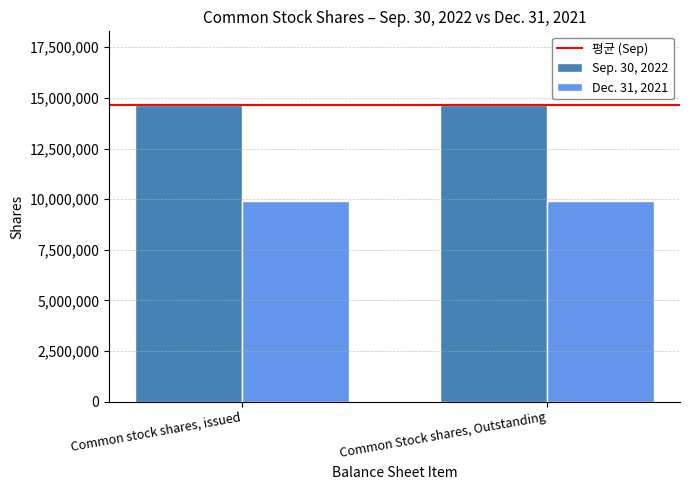

What is the smallest value displayed?

9914158